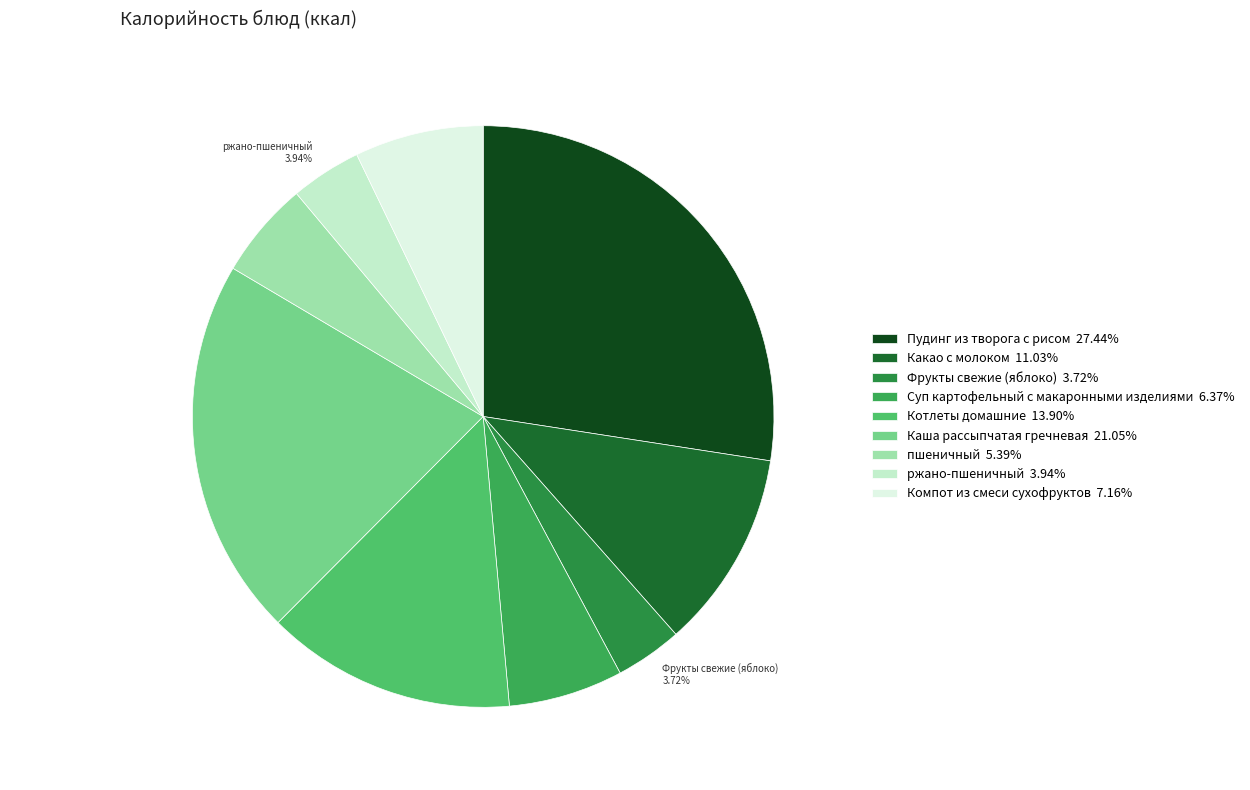

To the nearest percent, what is the difference between the largest and smallest slice percentages?

24%